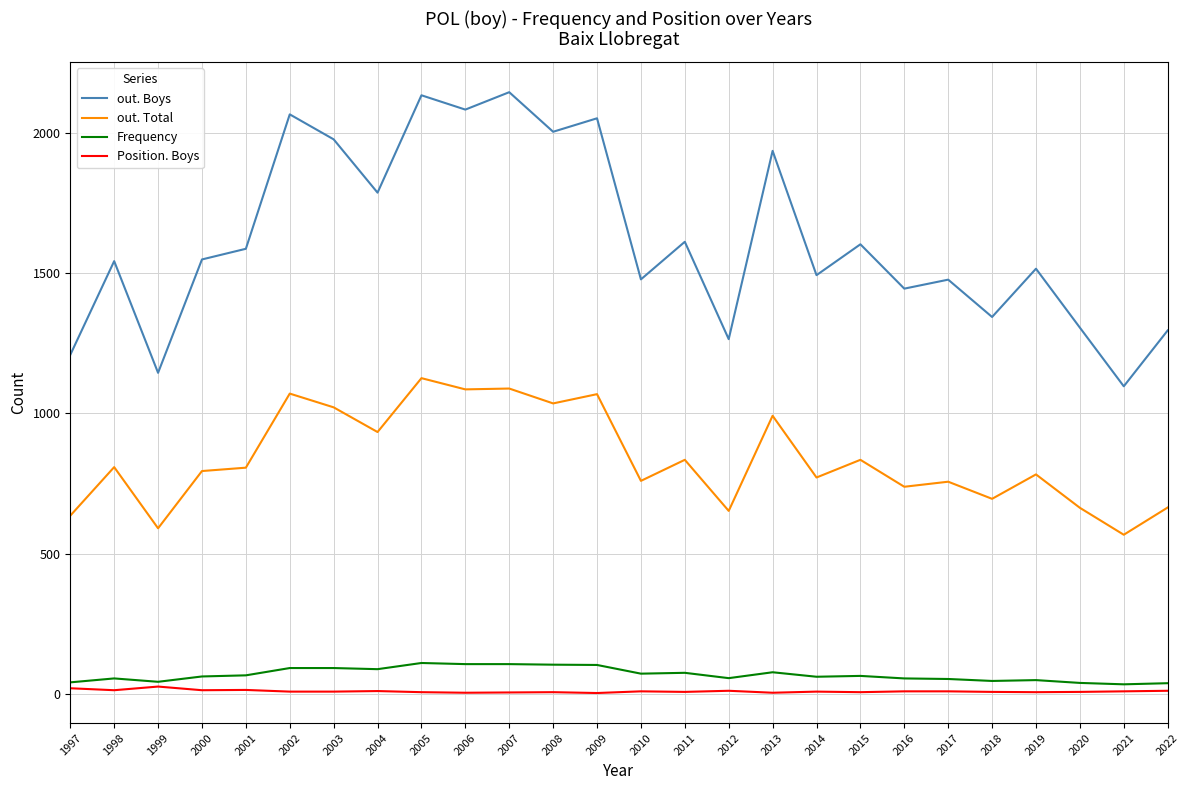

Where does the out. Total series first go above 806?

1998